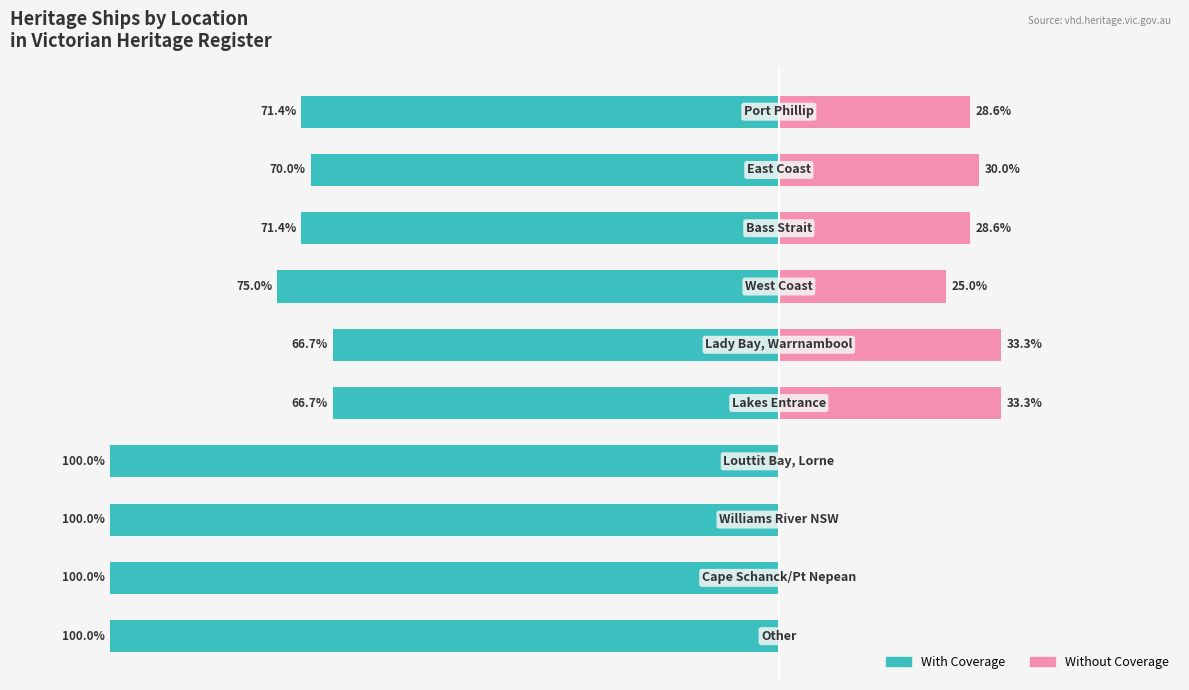

Which has a higher value, −120 or −100?

−100